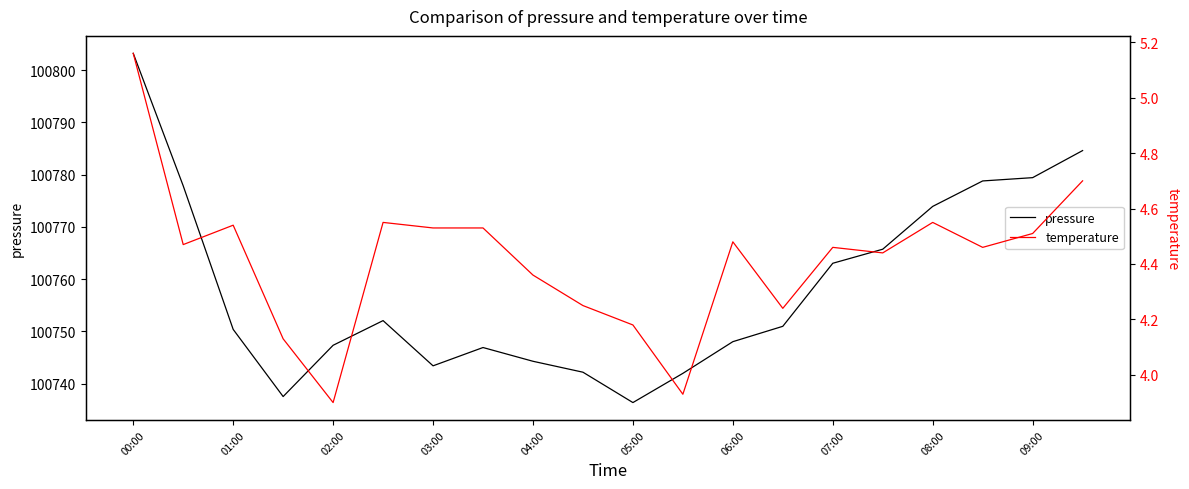

Where does the pressure series first go above 100750?

00:00